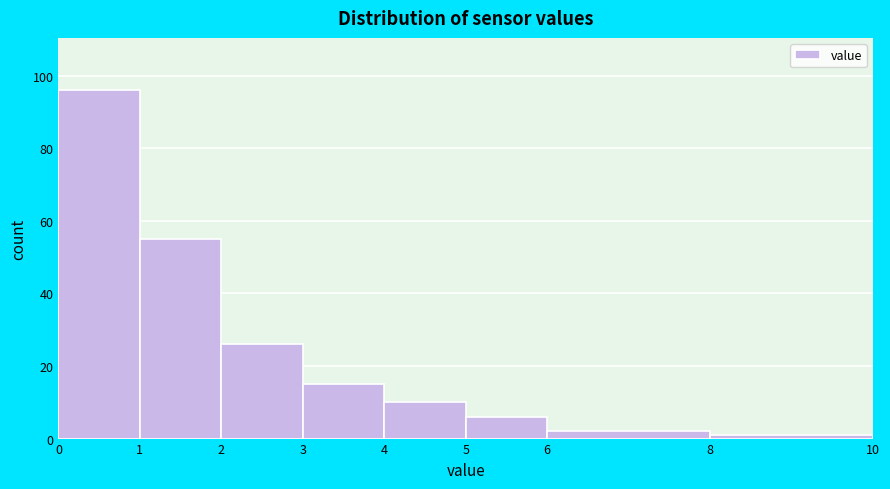

Reading left to right, transcribe this chart: for each bar, give the range it covers on the x-axis and its height. The values are not printed on the chart, so give them approximately, as read against the axis.

0 to 1: 96
1 to 2: 56
2 to 3: 26
3 to 4: 16
4 to 5: 10
5 to 6: 6
6 to 8: 2
8 to 10: under 2